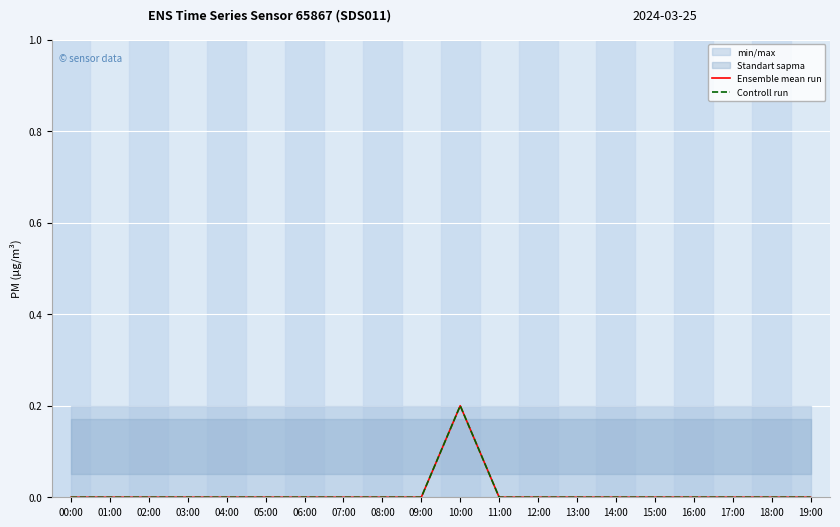

List the series in order of their peak value, lowest first.

Ensemble mean run, Controll run